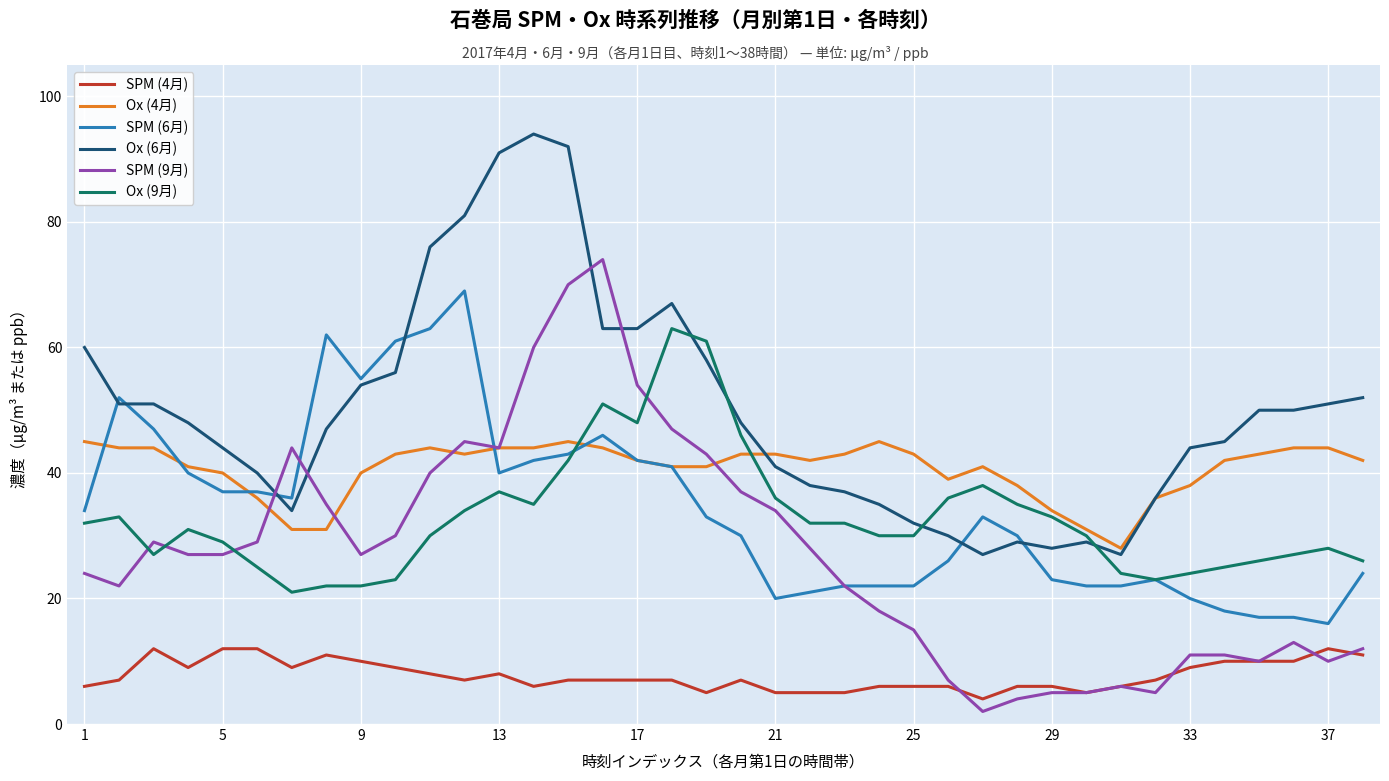

Rank the series by their maximum value, from lowest to highest.

SPM (4月), Ox (4月), Ox (9月), SPM (6月), SPM (9月), Ox (6月)